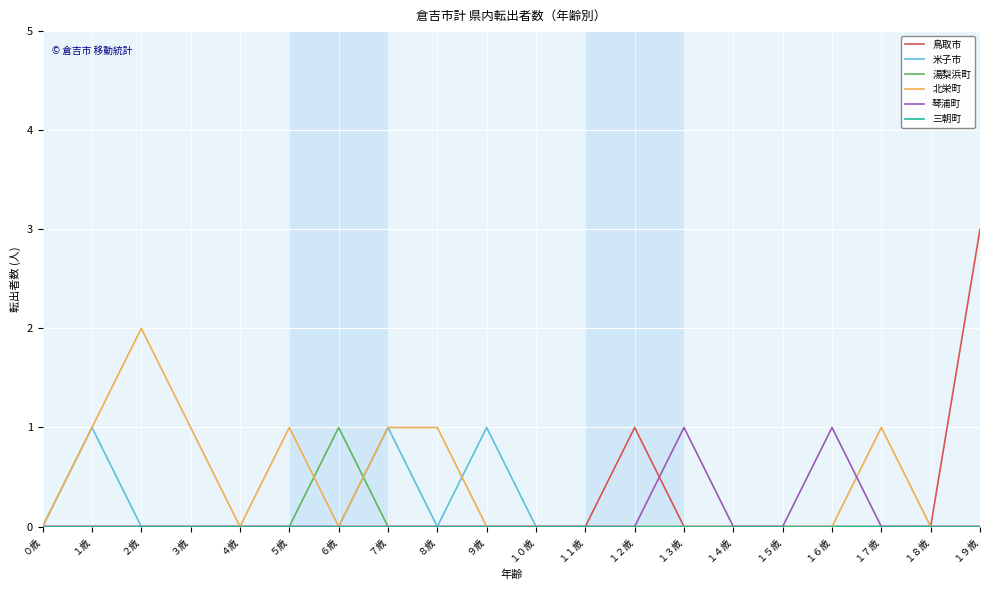

What position from the right is ５歳?

15